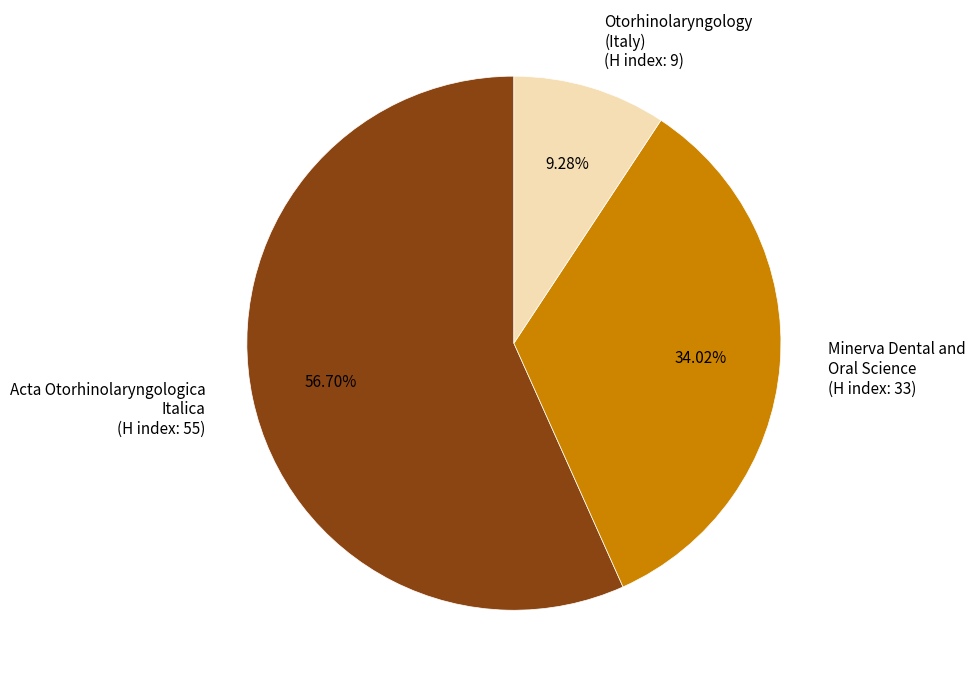

Which has a higher value, Otorhinolaryngology (Italy) (H index: 9) or Acta Otorhinolaryngologica Italica (H index: 55)?

Acta Otorhinolaryngologica Italica (H index: 55)